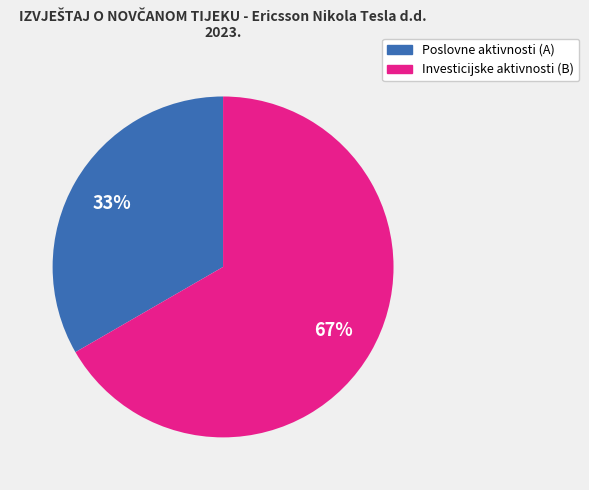

How many segments does this pie chart have?

2